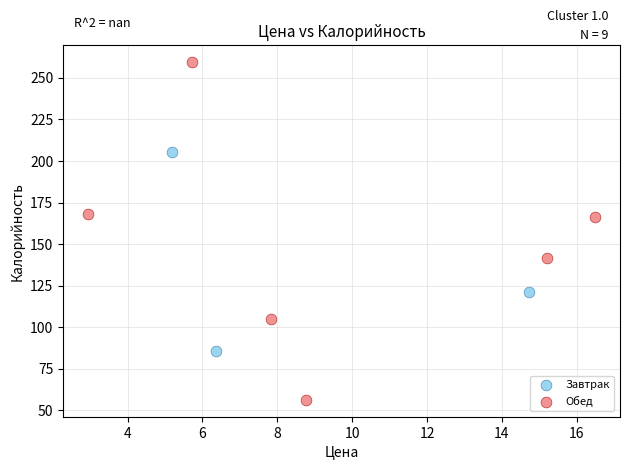

Which series has the widest spread of Y values?

Обед